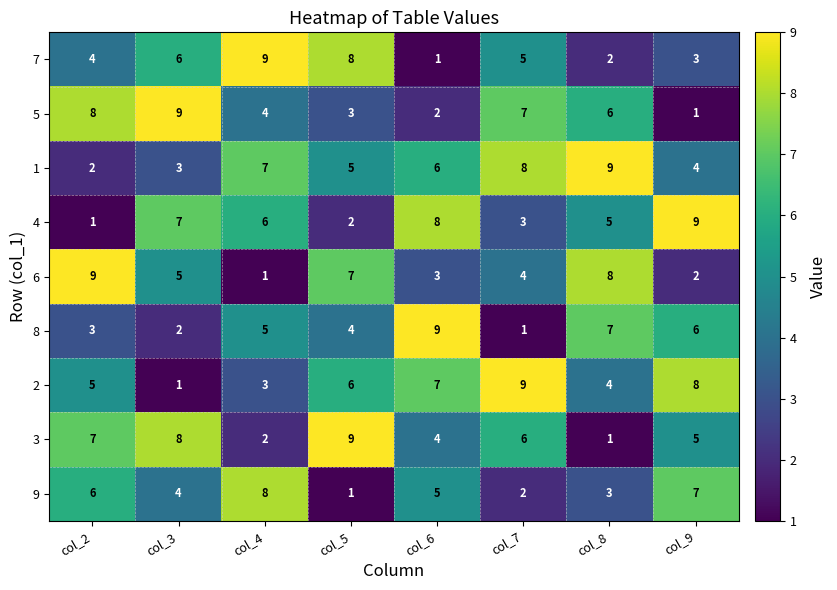

List the labels in order of 4 value, largest first.

col_9, col_6, col_3, col_4, col_8, col_7, col_5, col_2